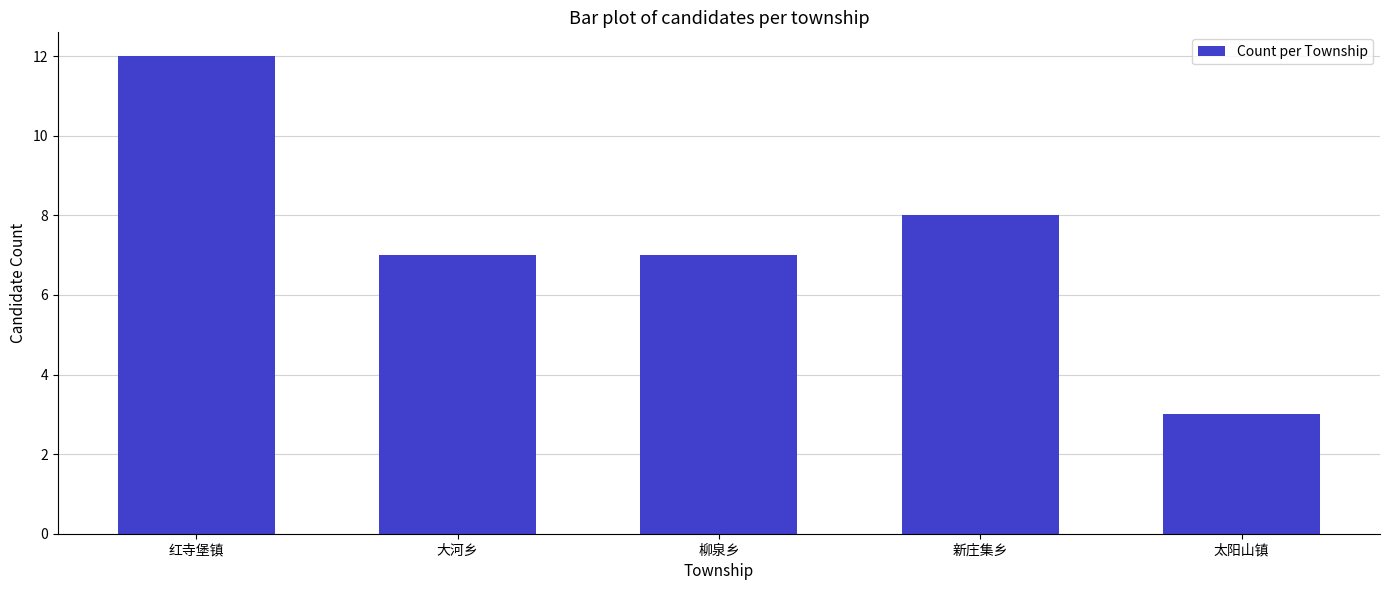

How many categories are shown in the chart?

5